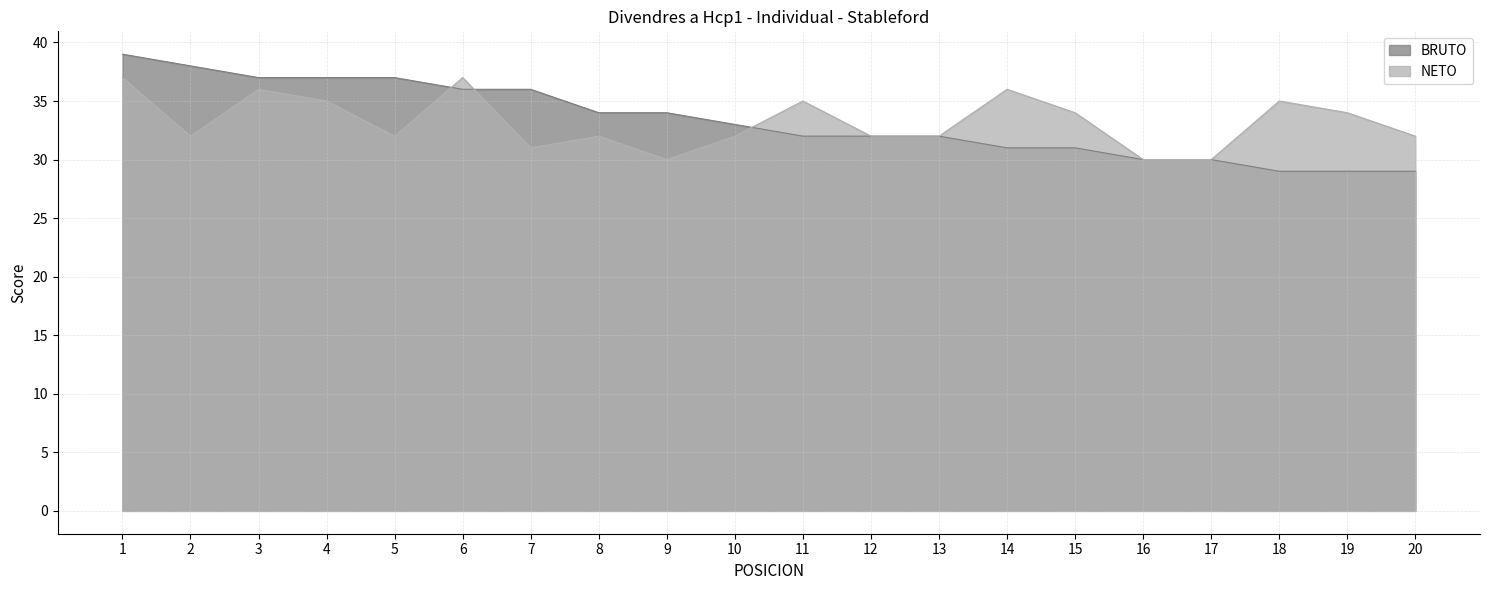

True or false: BRUTO and NETO intersect in this chart.

True